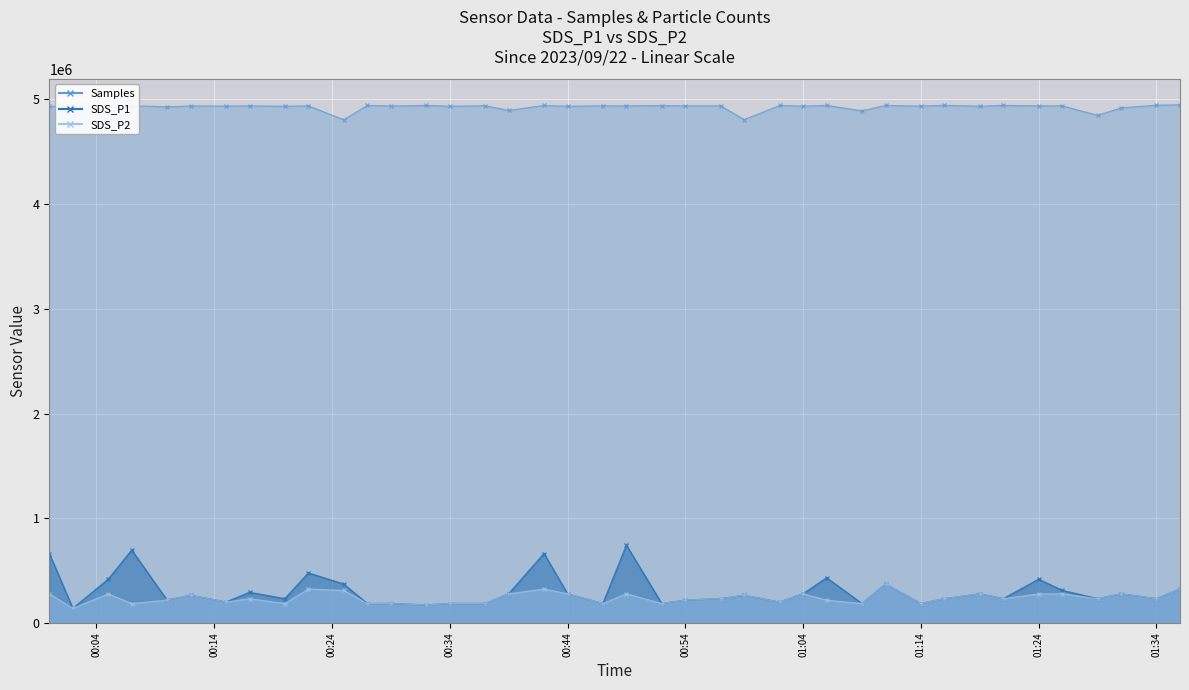

True or false: SDS_P2 and Samples cross at least once.

False